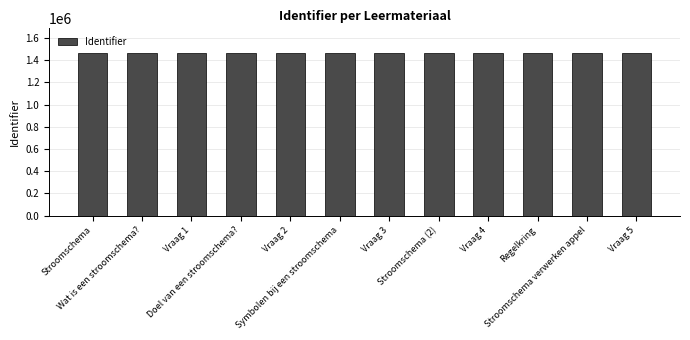

What is the label of the 12th bar from the right?

Stroomschema